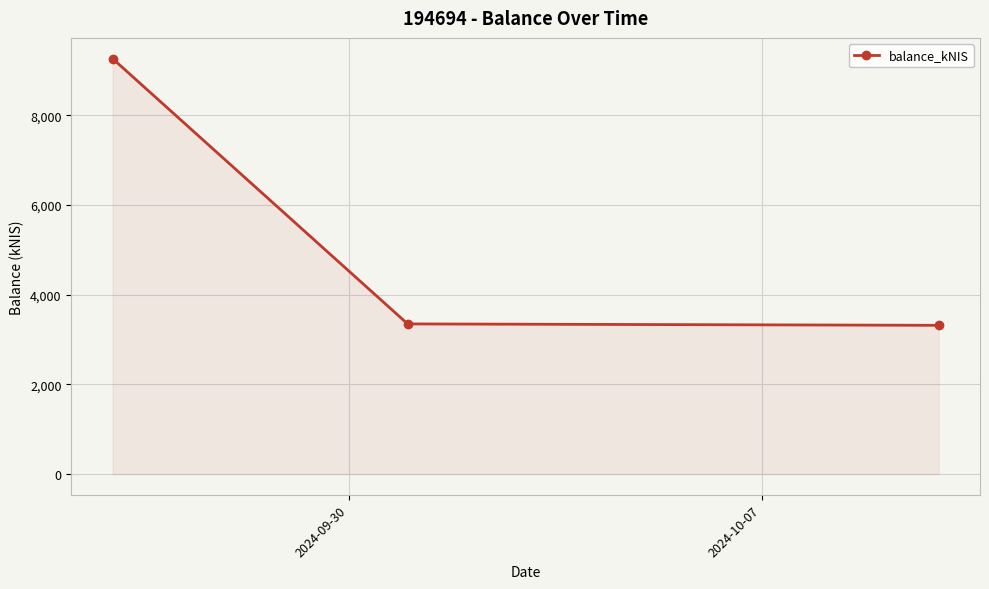

What is the sum of all values?

15923.6